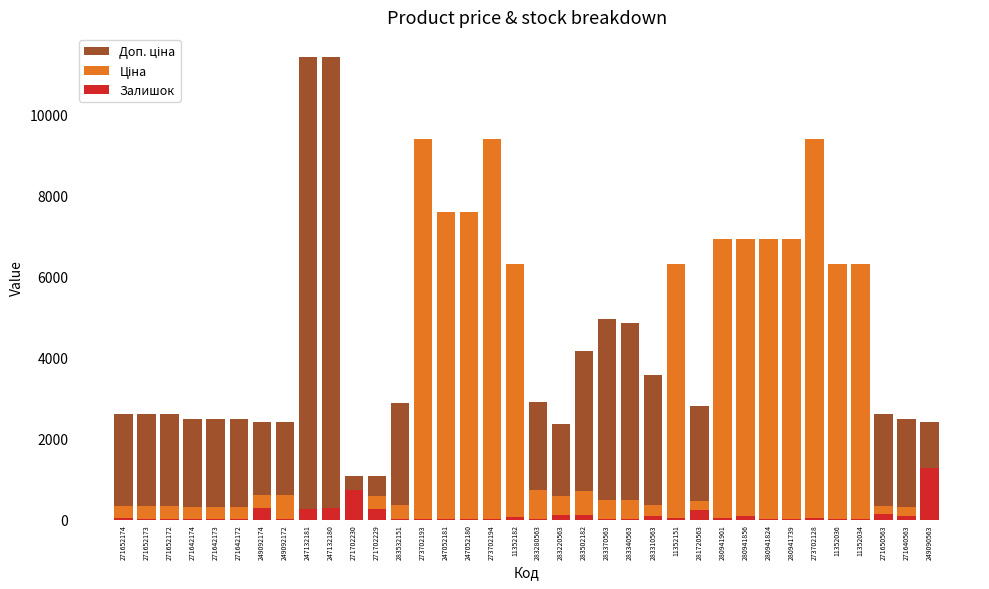

How many groups of bars are there?

36